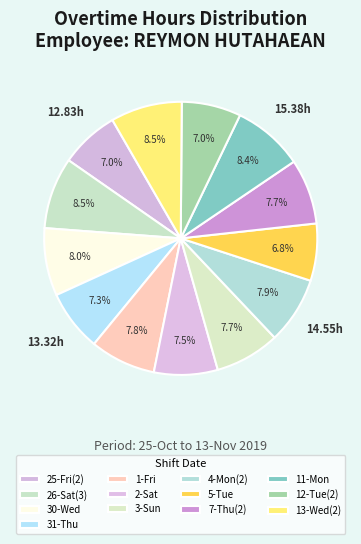

Count the number of slices in the pie.

13